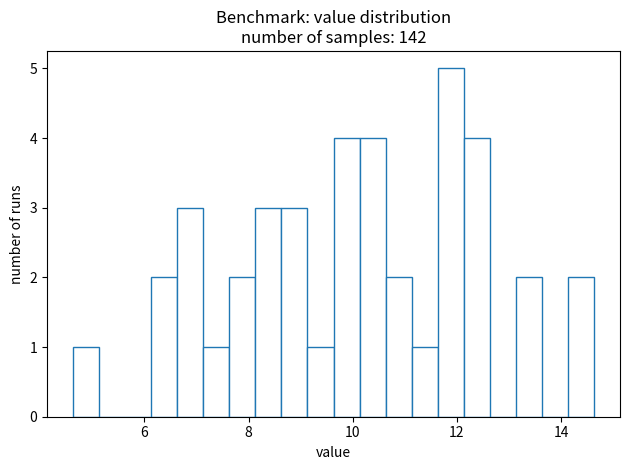

Read against the x-axis, roughly where is the centre of the tallest bar?

11.8